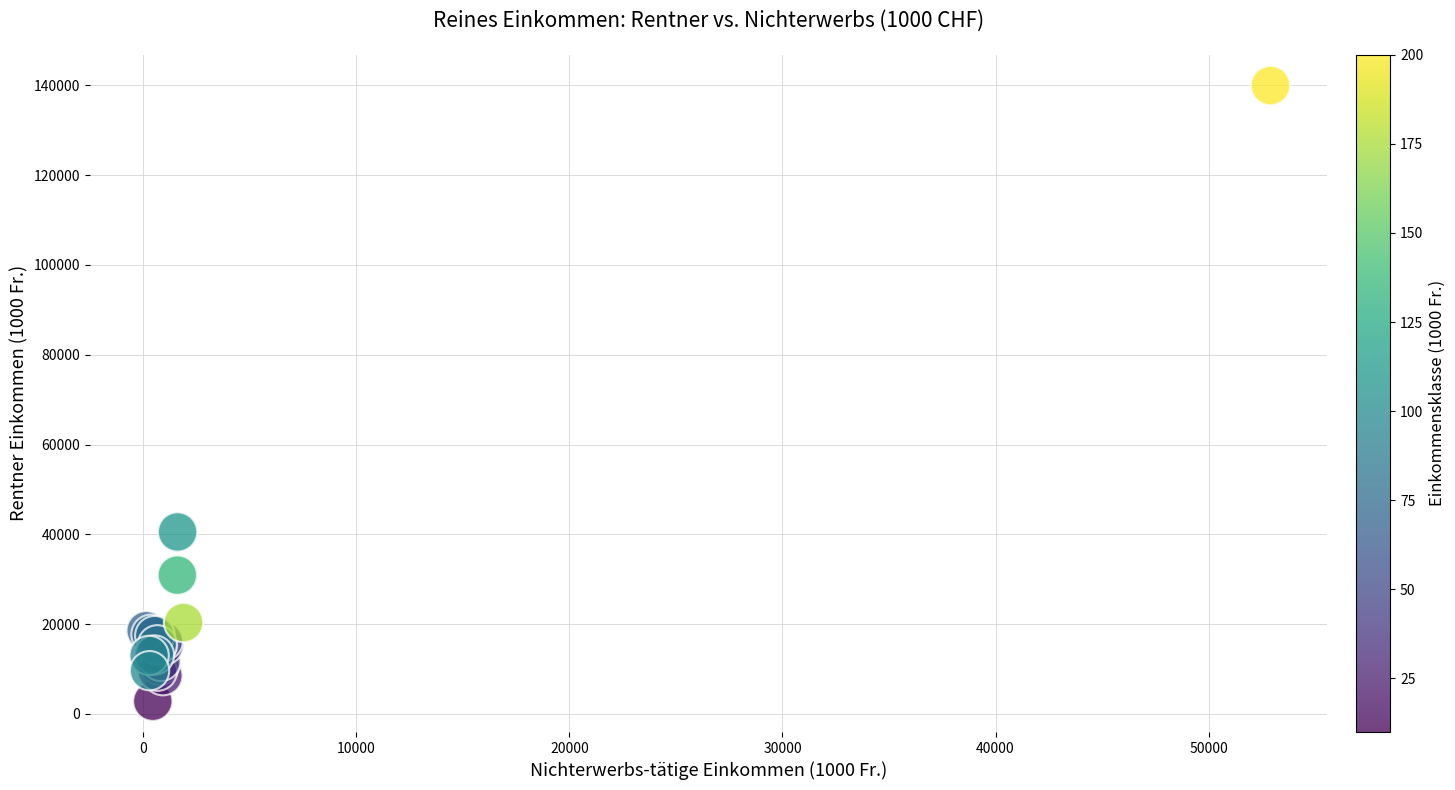

What Y value in the scatter plot is closest to 71391?

40531.7